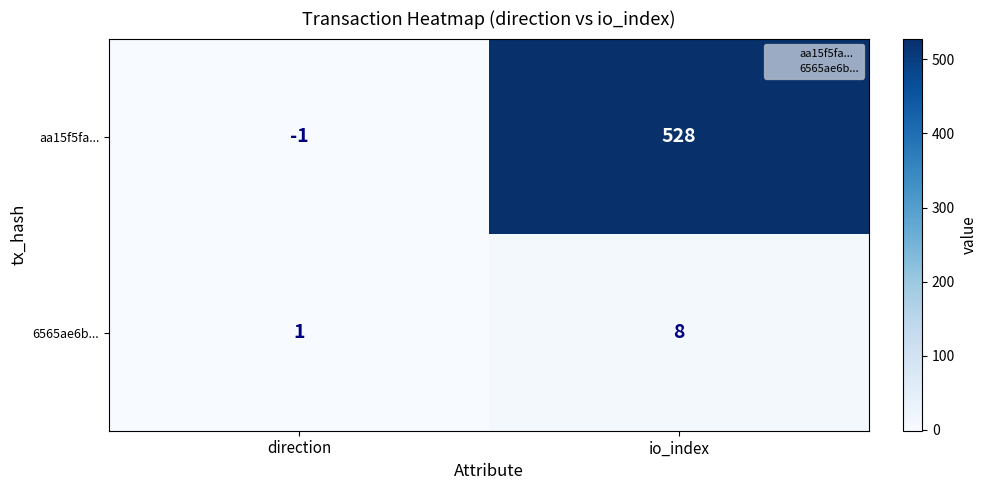

How many categories are shown in the chart?

2